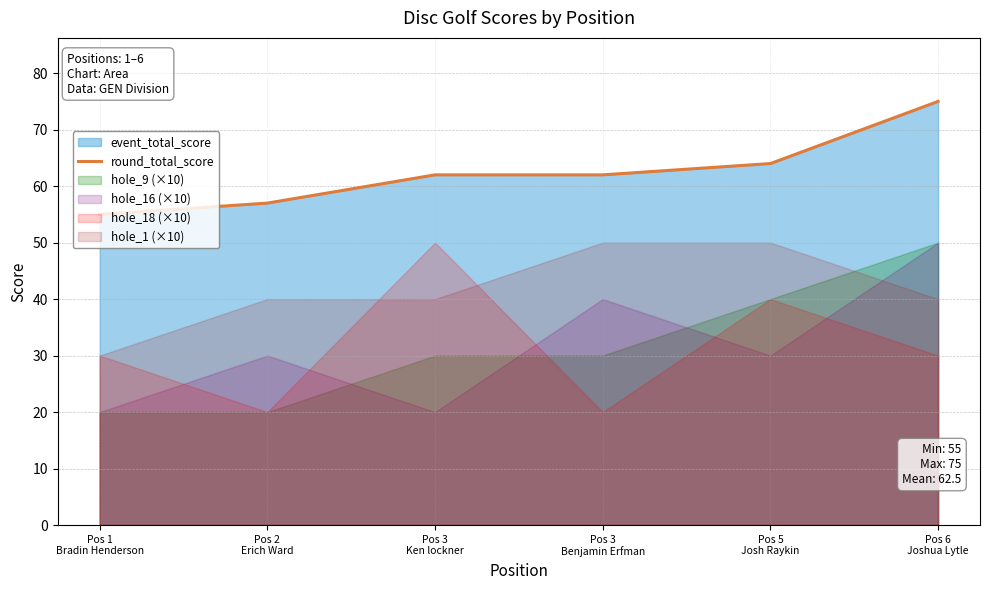

What is the smallest value displayed?

55